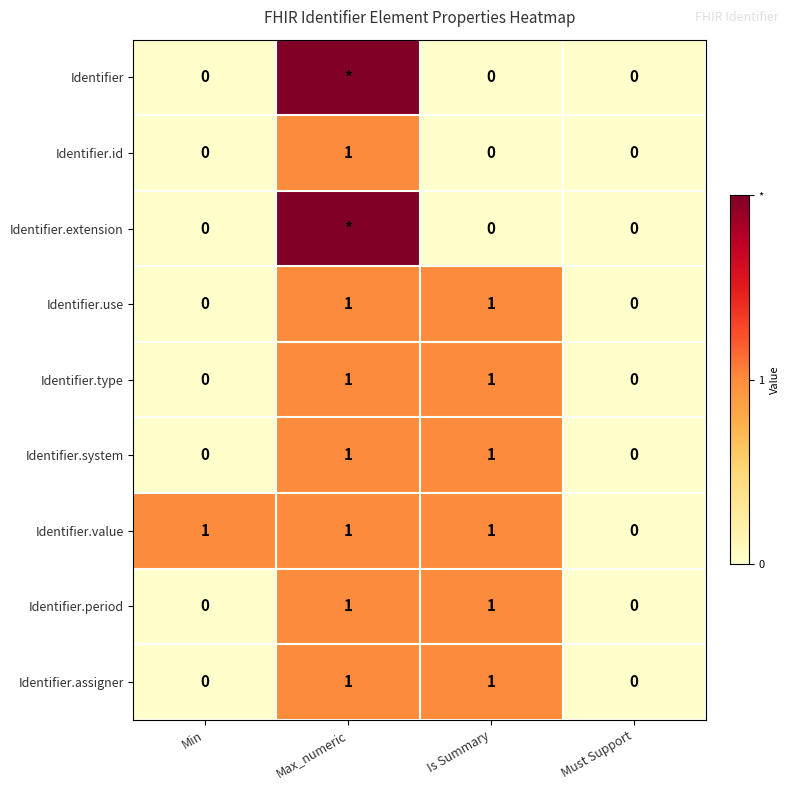

True or false: Identifier.use has a value of 0 at Must Support.

True